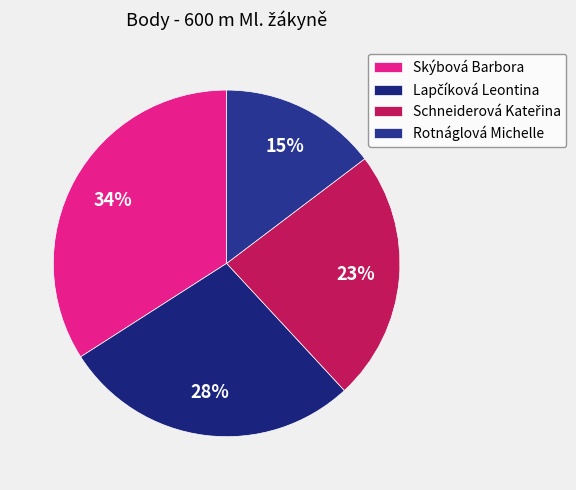

True or false: Schneiderová Kateřina accounts for 23% of the total.

True